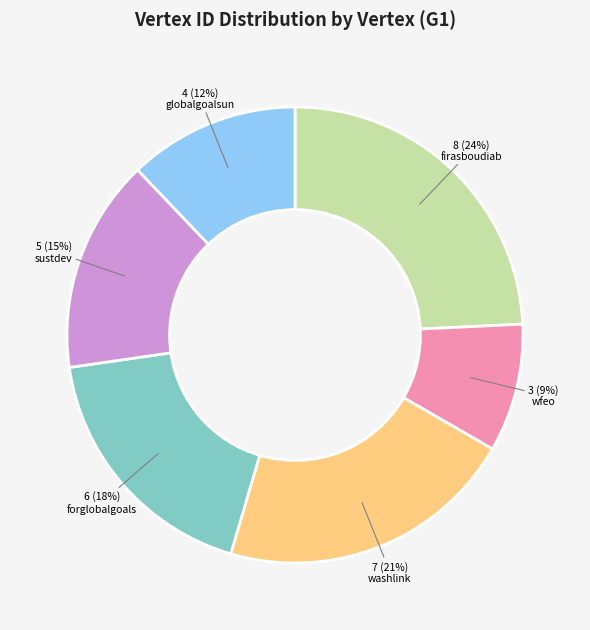

What is the smallest slice in the pie chart?

wfeo